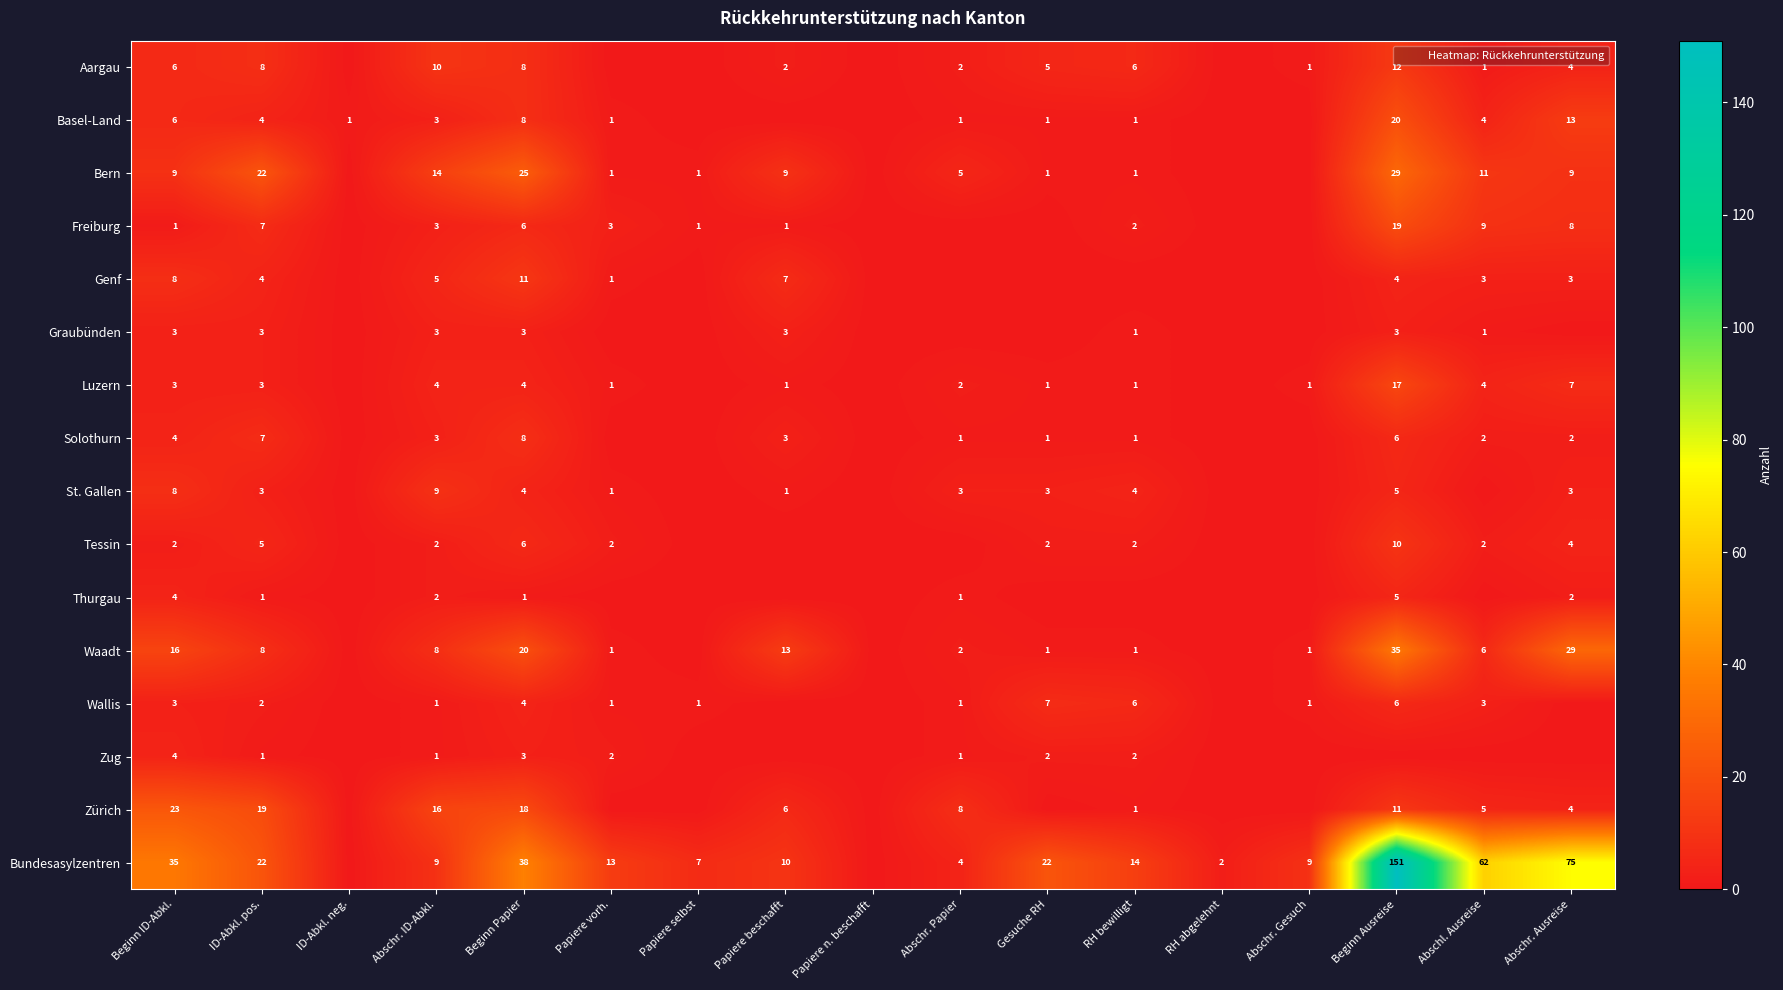

Which category has the highest value in the Aargau series?

Beginn Ausreise